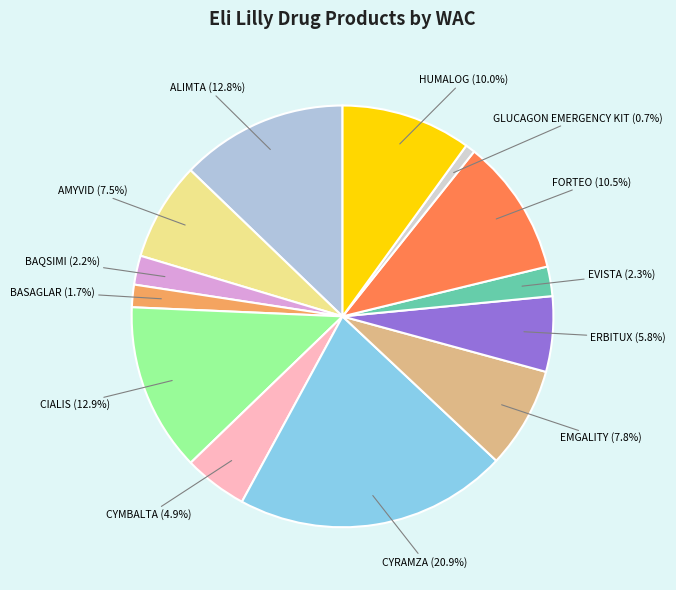

What percentage is the BASAGLAR slice, to the nearest percent?

2%